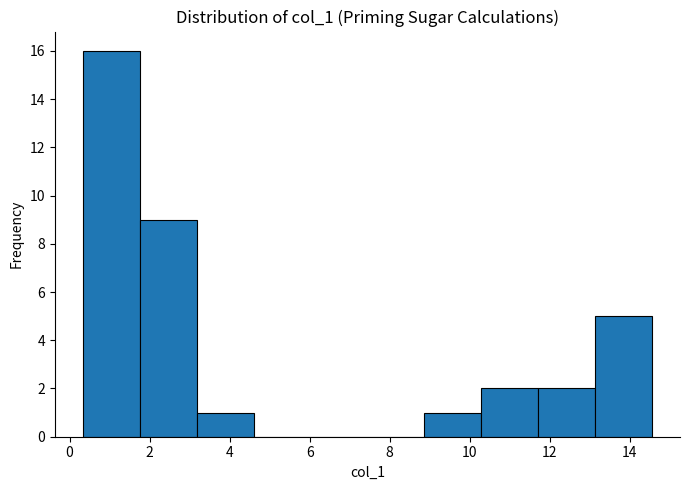

Reading left to right, list every bar in this chart as the range it spans on the x-axis followed by its height. Neither the bar edges nor the heights are printed on the chart, so give them approximately, as read against the axes.

0.4 to 1.8: 16
1.8 to 3.2: 9
3.2 to 4.6: 1
4.6 to 6.0: 0
6.0 to 7.4: 0
7.4 to 8.8: 0
8.8 to 10.2: 1
10.2 to 11.8: 2
11.8 to 13.2: 2
13.2 to 14.6: 5